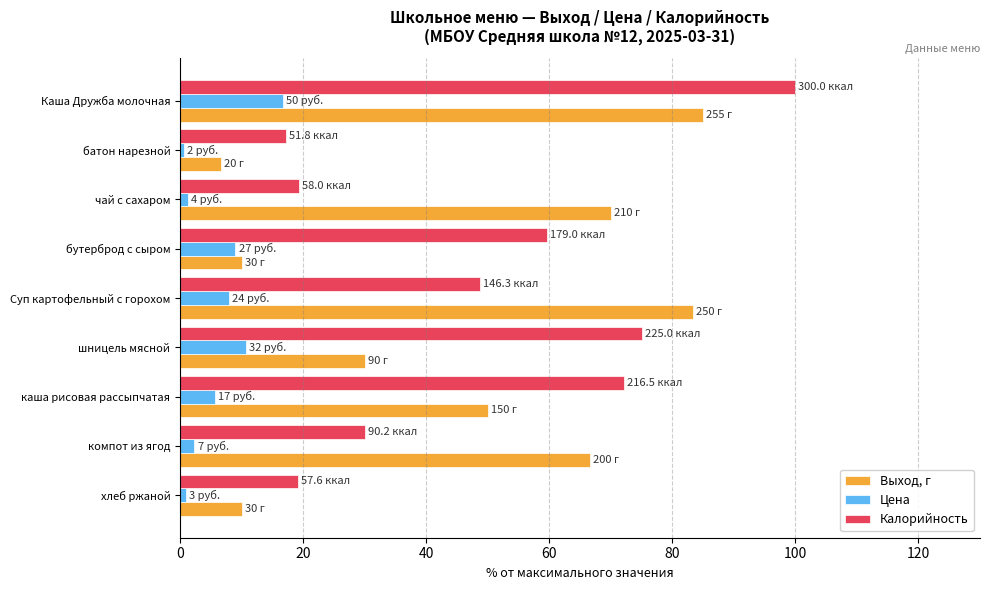

At which label does Цена reach its peak?

Каша Дружба молочная